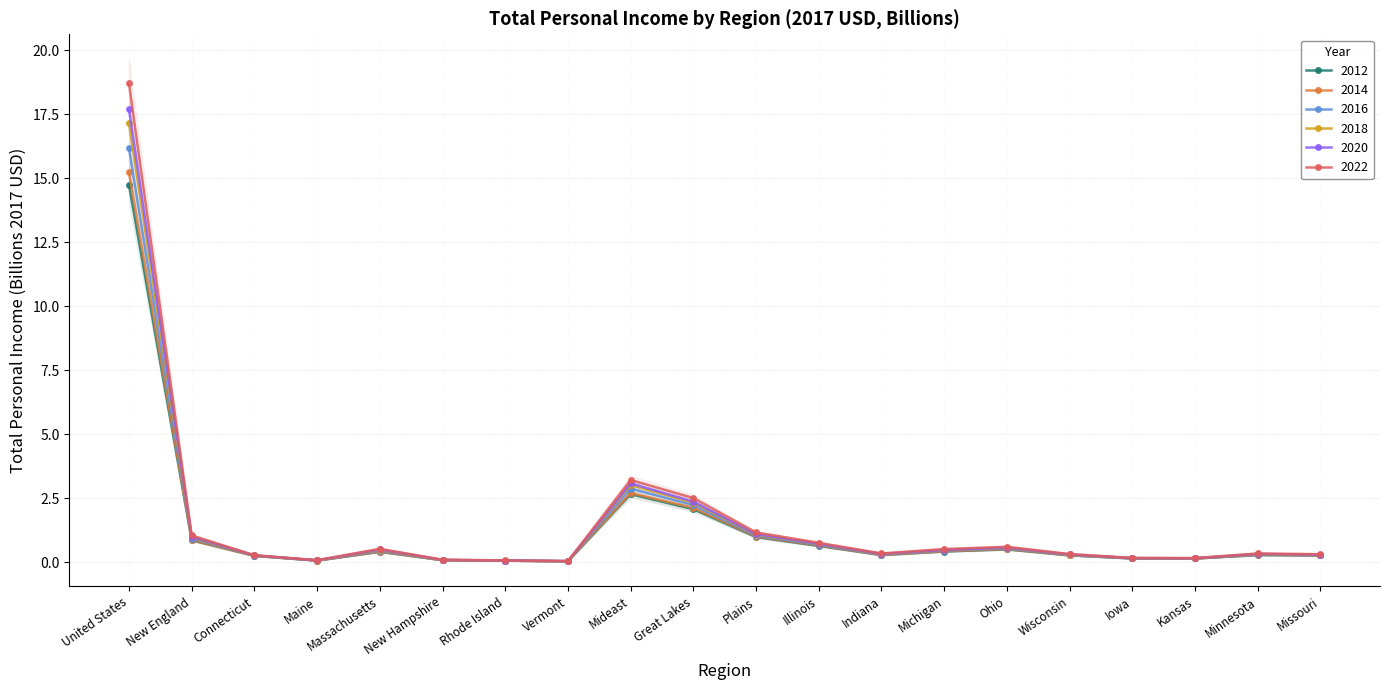

What is the highest value of the 2014 series?

15.2